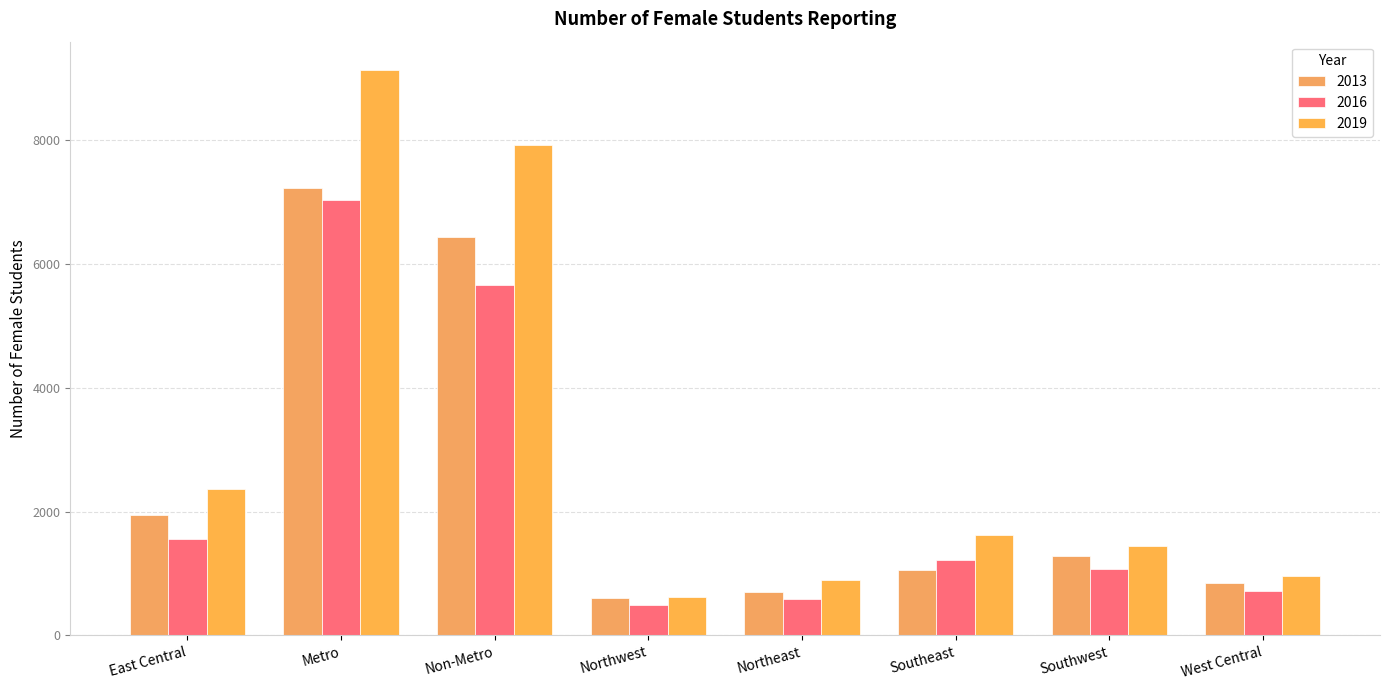

What are all the series names shown in the legend?

2013, 2016, 2019